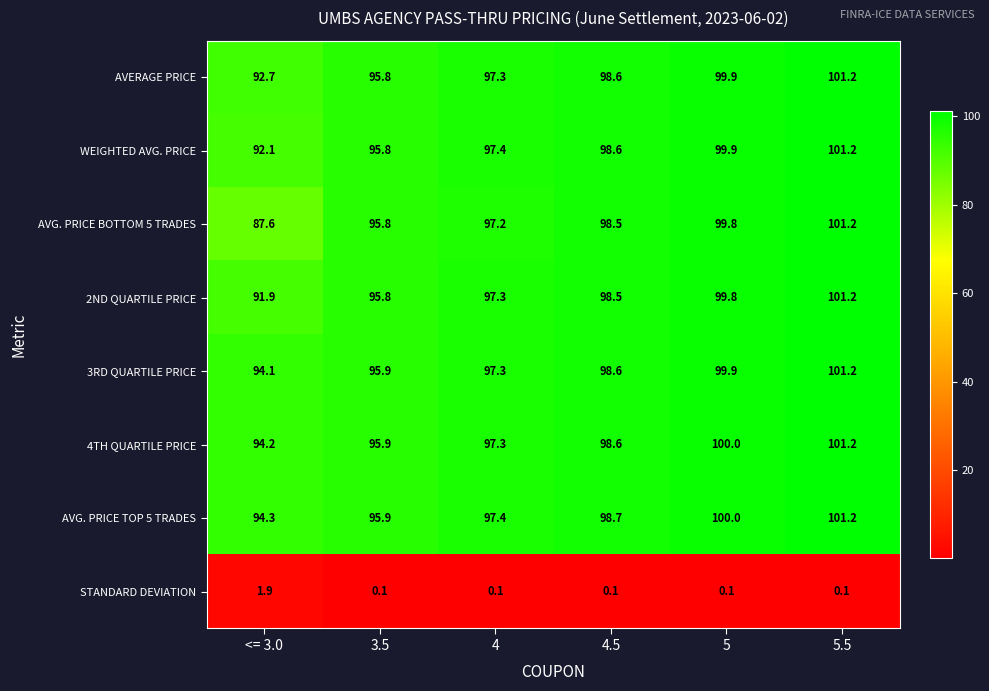

How many values in the 3RD QUARTILE PRICE series are below 98?

3